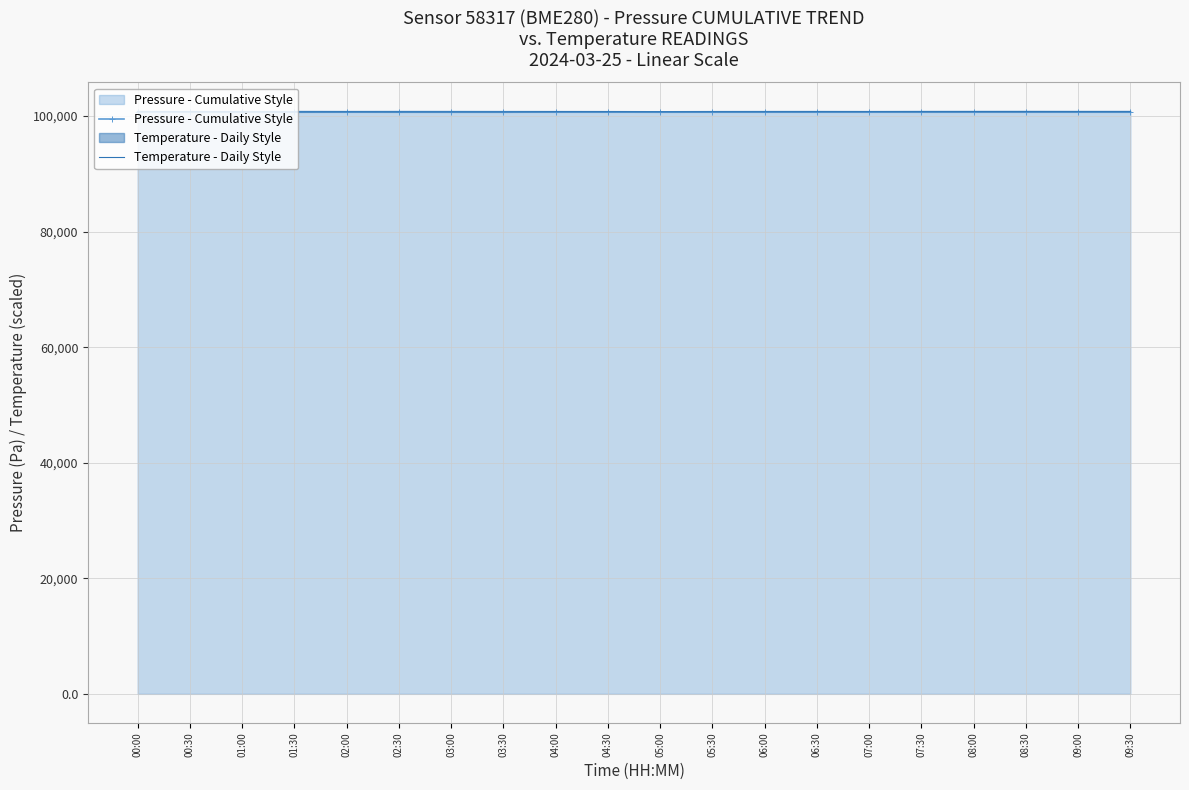

Which series ends up on top after the final intersection of Temperature - Daily Style and Pressure - Cumulative Style?

Pressure - Cumulative Style